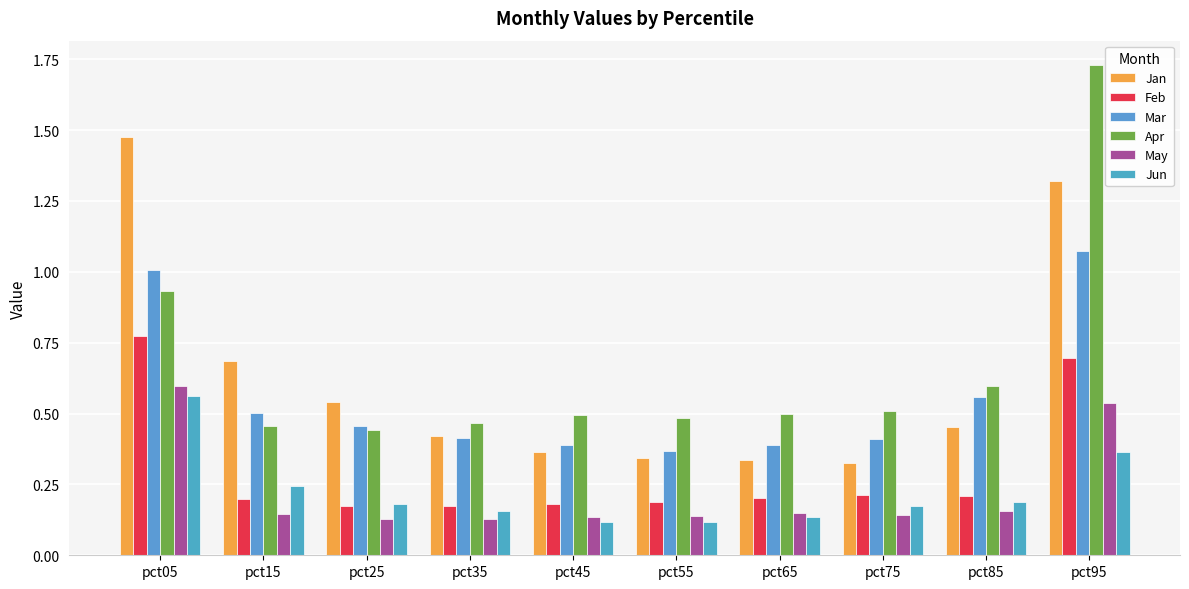

What is the difference between the second highest and second lowest values in the May series?

0.4